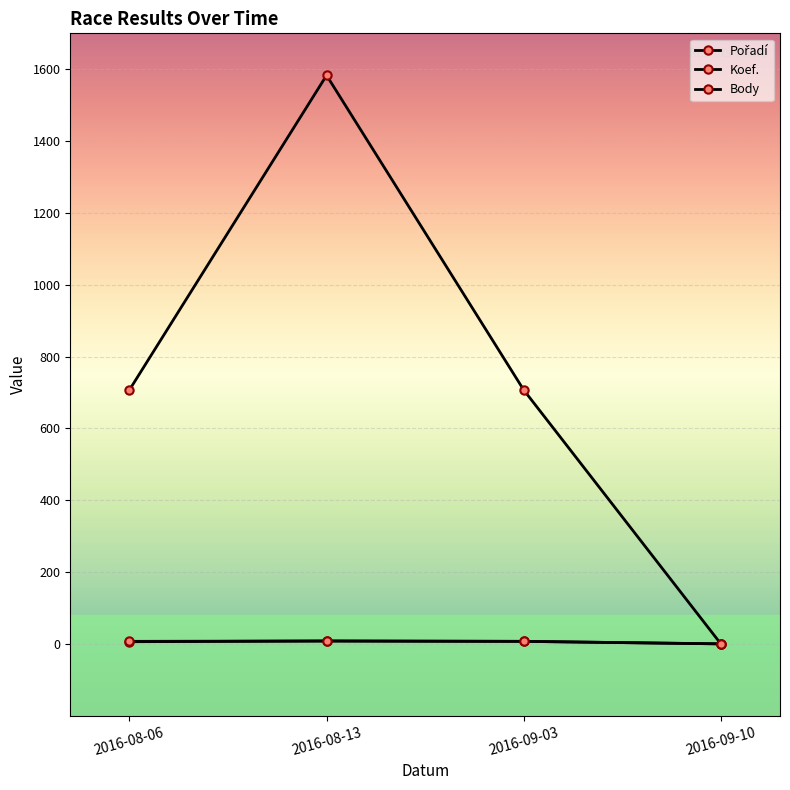

True or false: Body and Pořadí intersect in this chart.

False